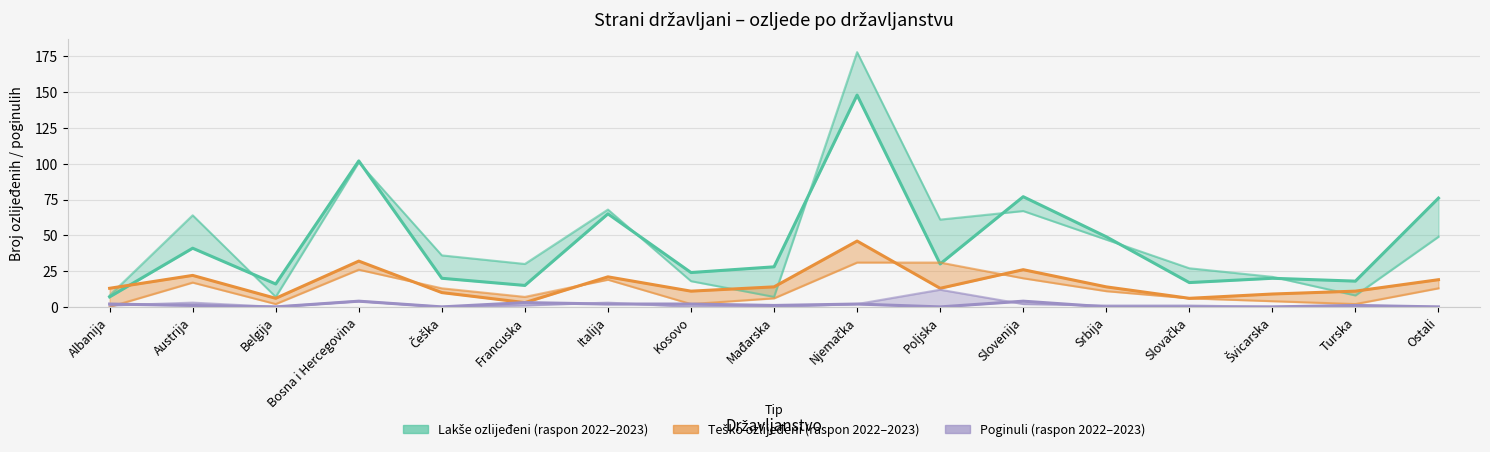

Does the chart have visible grid lines?

Yes